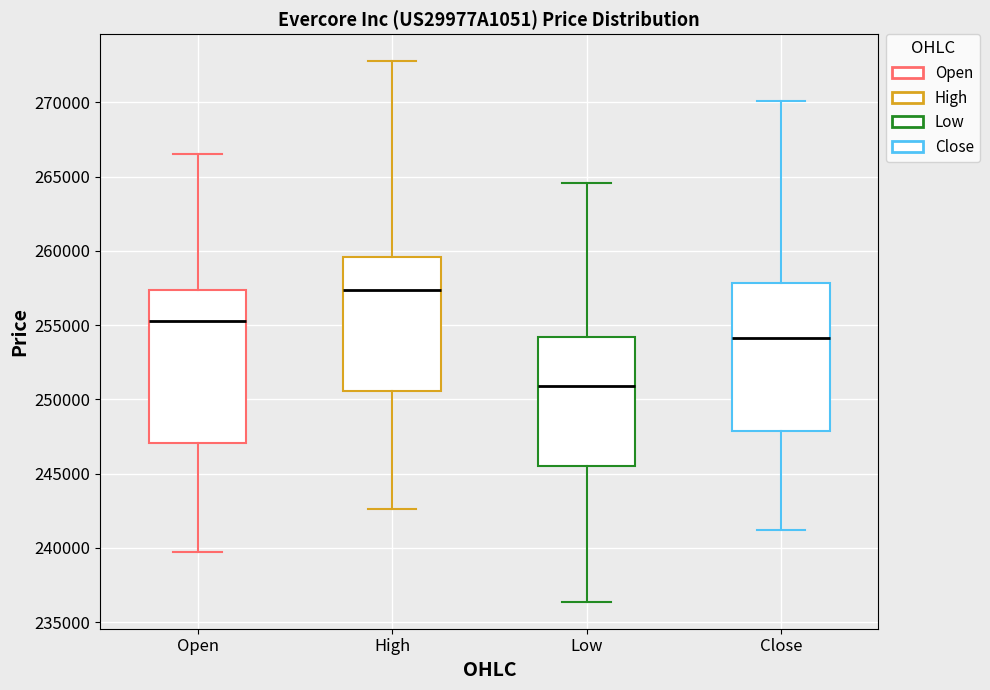

Reading left to right, read every box against the y-axis: the position of its median line, the range the box covers, and the ends of its whiskers. The values are not printed on the chart, so give them approximately, as read against the axis.

Open: median 255500, box 247000 to 257500, whiskers 239500 to 266500
High: median 257500, box 250500 to 259500, whiskers 242500 to 273000
Low: median 251000, box 245500 to 254000, whiskers 236500 to 264500
Close: median 254000, box 248000 to 258000, whiskers 241000 to 270000